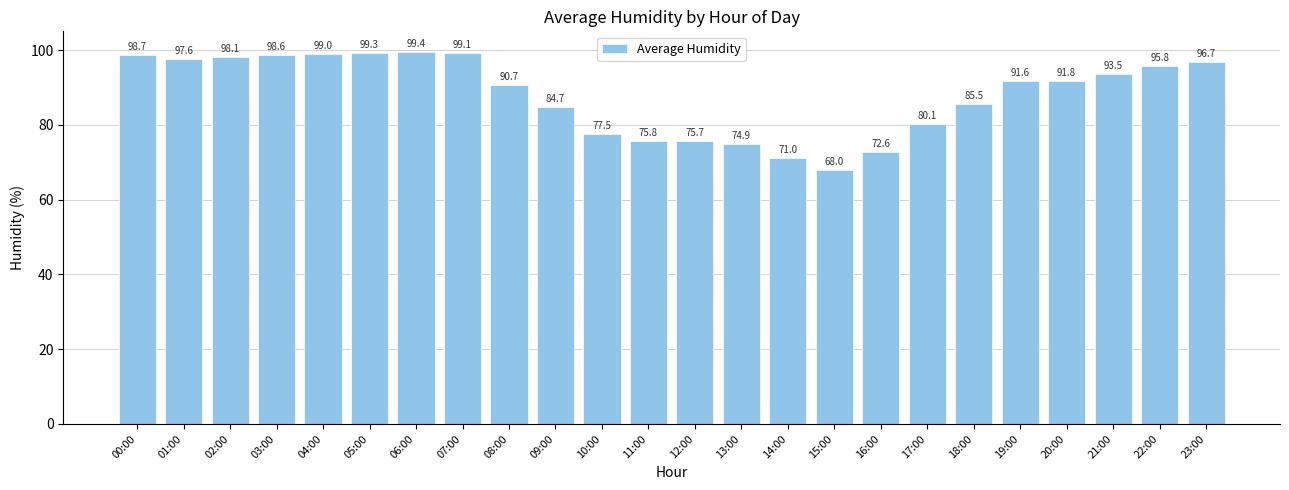

Does the chart contain stacked bars?

No